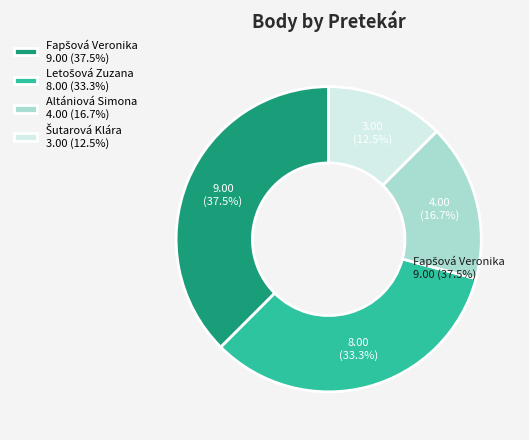

How many segments does this pie chart have?

4